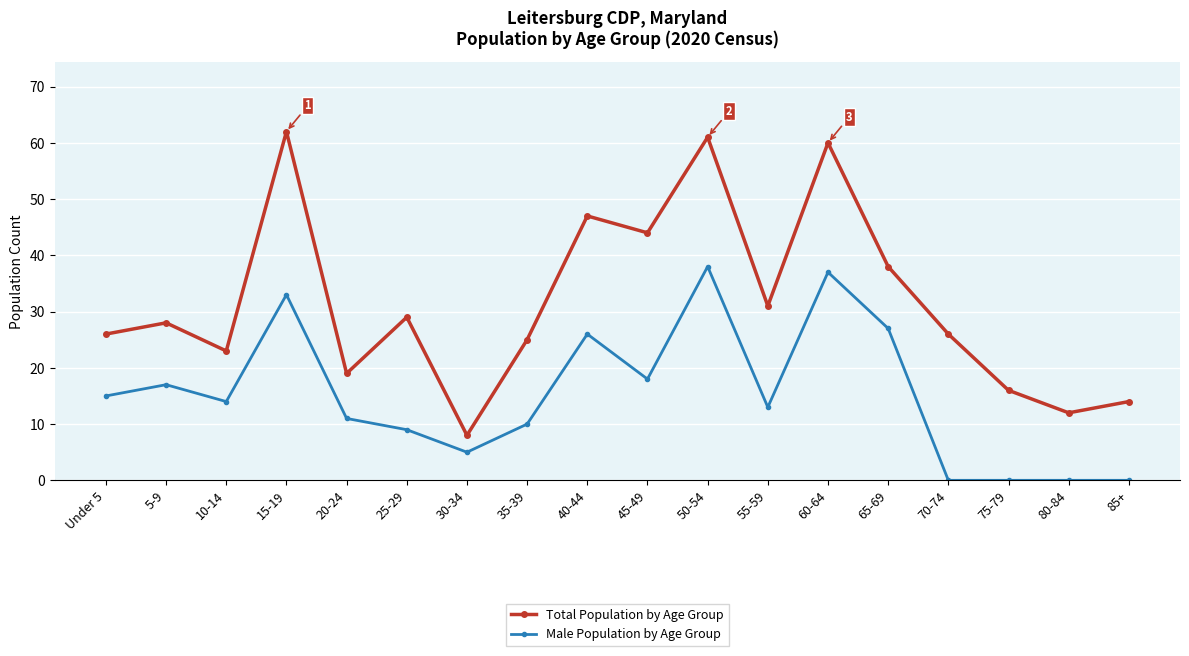

How many interior local valleys does the Total Population by Age Group series have?

6